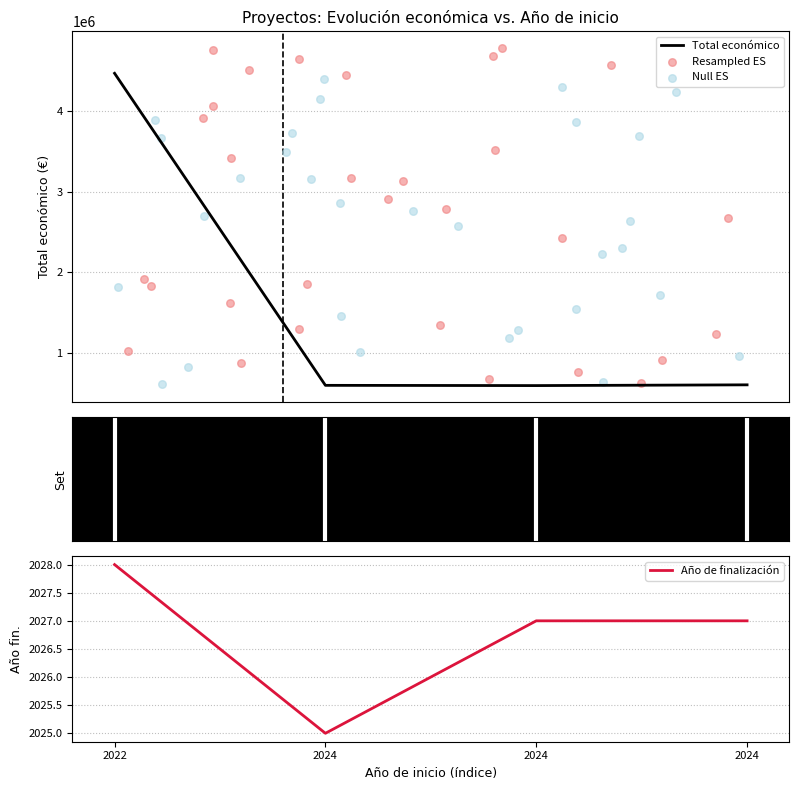

True or false: Total económico has more than 1 points higher than both neighbors.

False